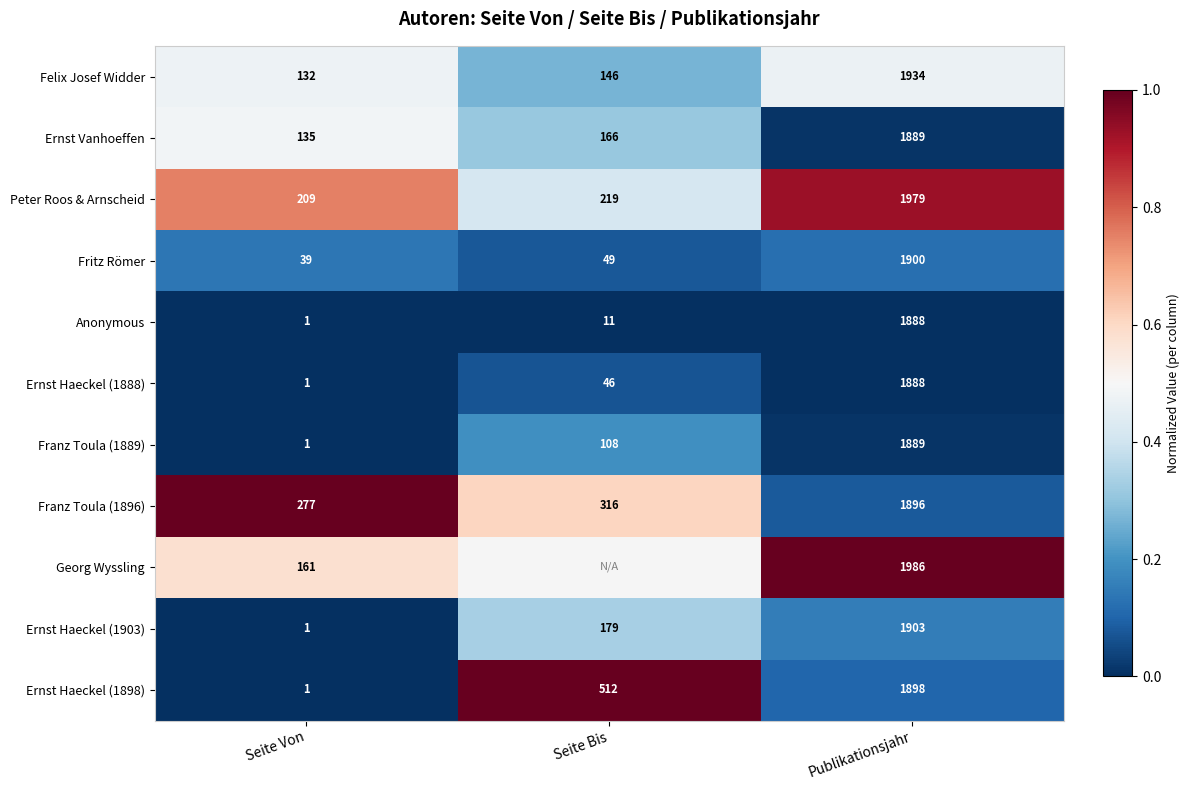

At which category is the sum across all series the highest?

Seite Von